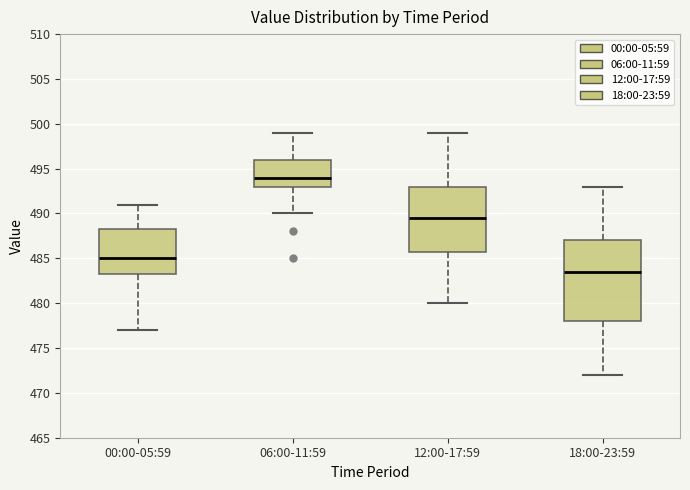

Which box has the lowest median line?

18:00-23:59